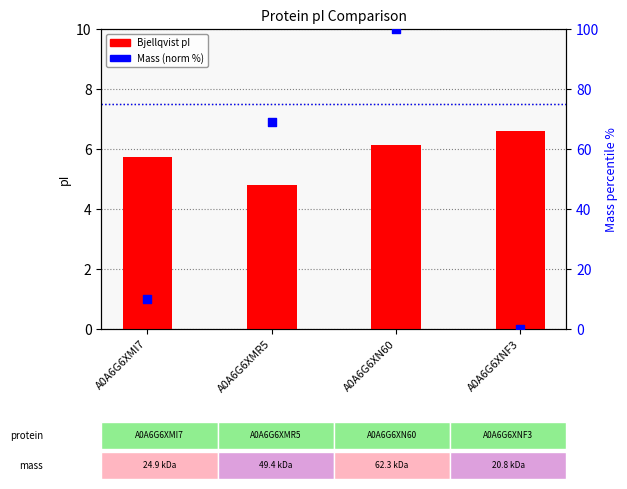

At how many categories does at least one series exceed 92?

1